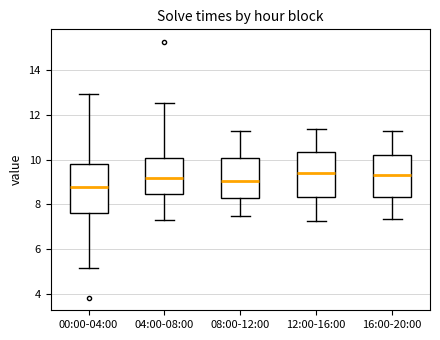

Which box's median line is the lowest?

00:00-04:00